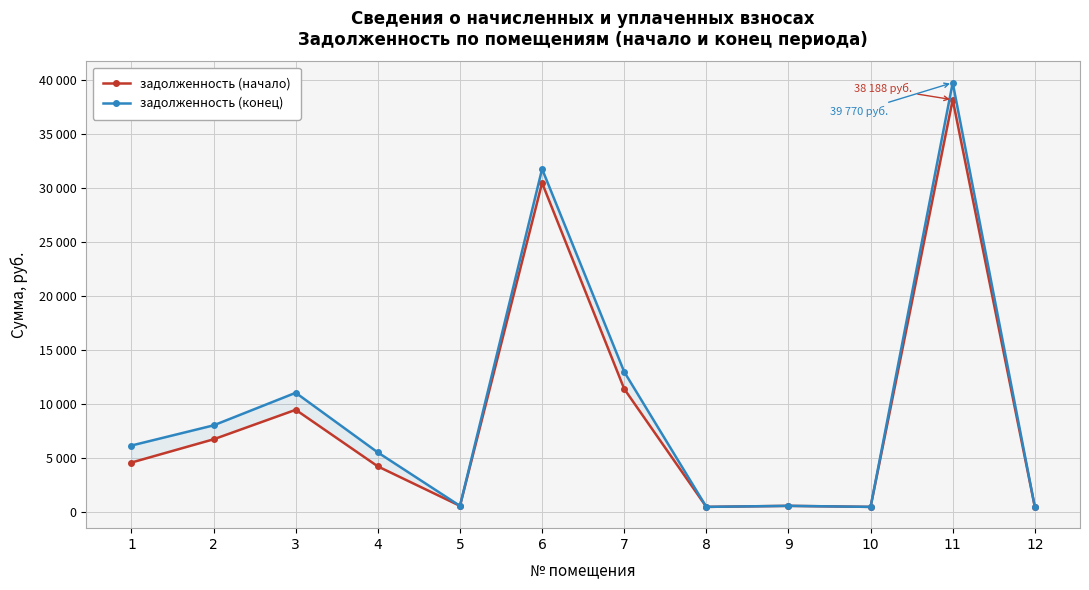

At which category is the sum across all series the highest?

11